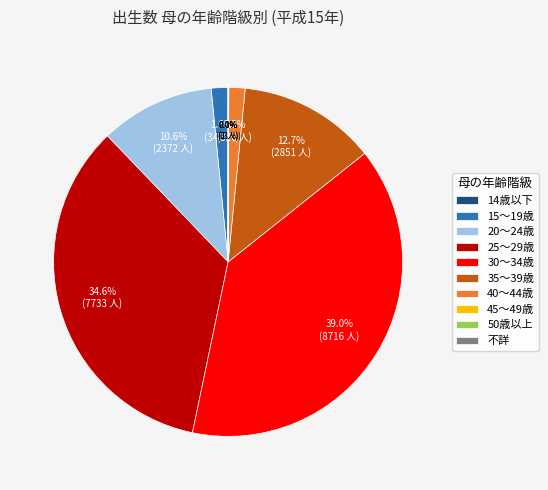

Which has a higher value, 35～39歳 or 20～24歳?

35～39歳